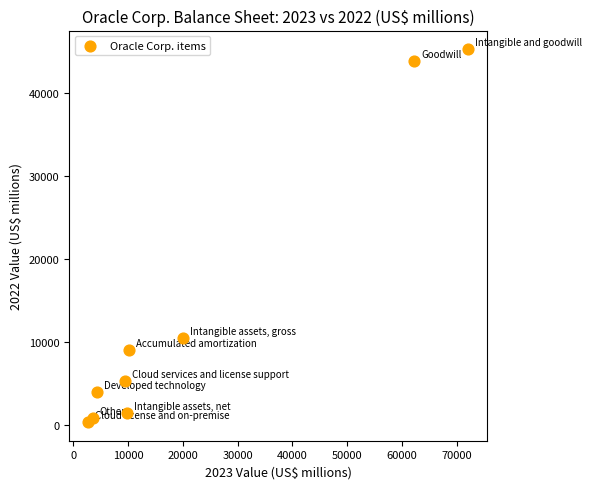

What Y value in the scatter plot is closest to 22803?

10447